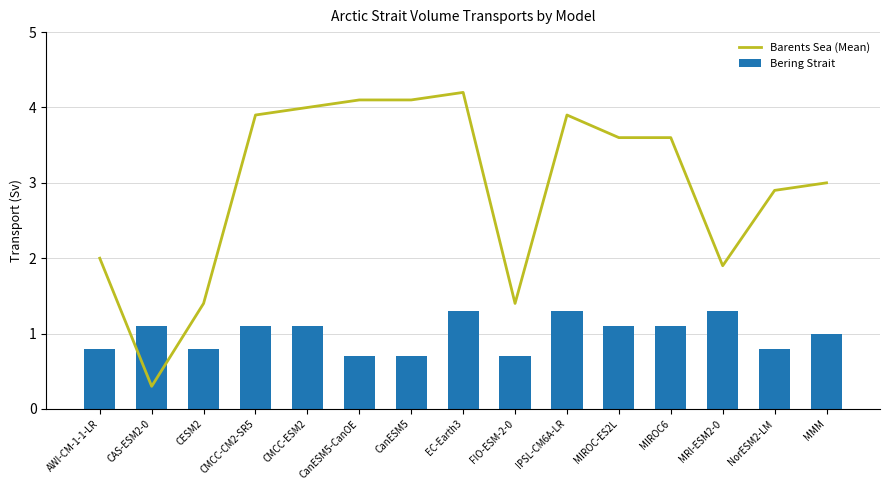

Reading left to right, list all the values displayed in this chart.

Barents Sea (Mean): 2.0	0.3	1.4	3.9	4.0	4.1	4.1	4.2	1.4	3.9	3.6	3.6	1.9	2.9	3.0
Bering Strait: 0.8	1.1	0.8	1.1	1.1	0.7	0.7	1.3	0.7	1.3	1.1	1.1	1.3	0.8	1.0